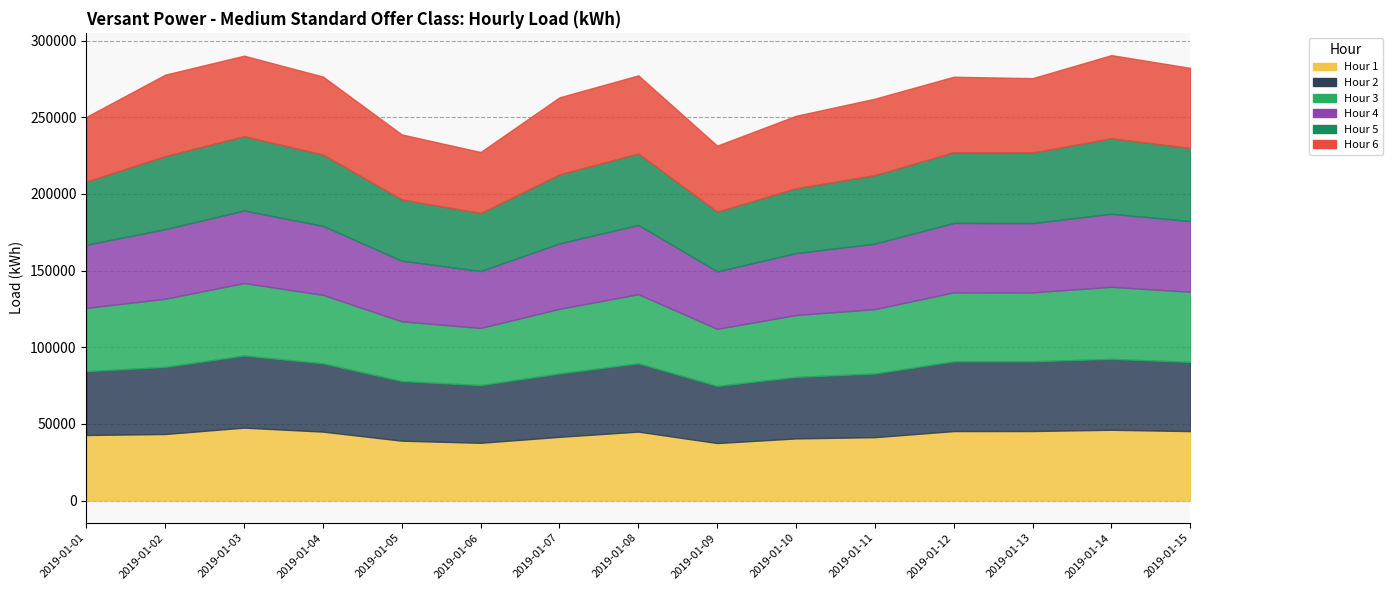

What is the total value across all series at 2019-01-12?

276490